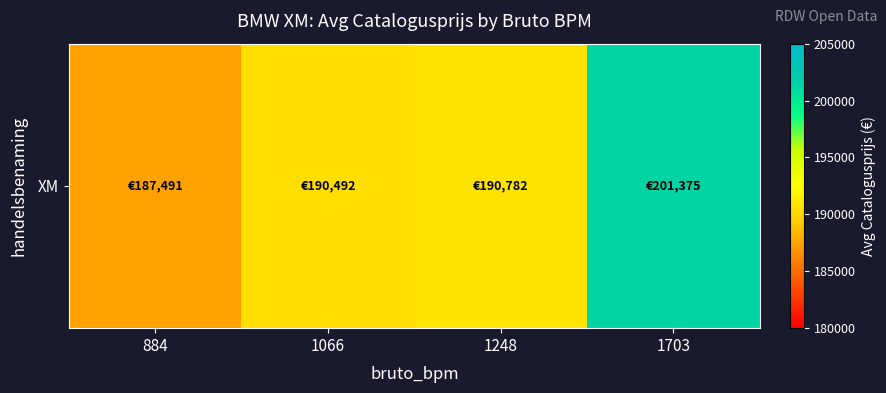

Reading left to right, extract all data points from this chart.

884=187491.3	1066=190492.8	1248=190782.0	1703=201375.0